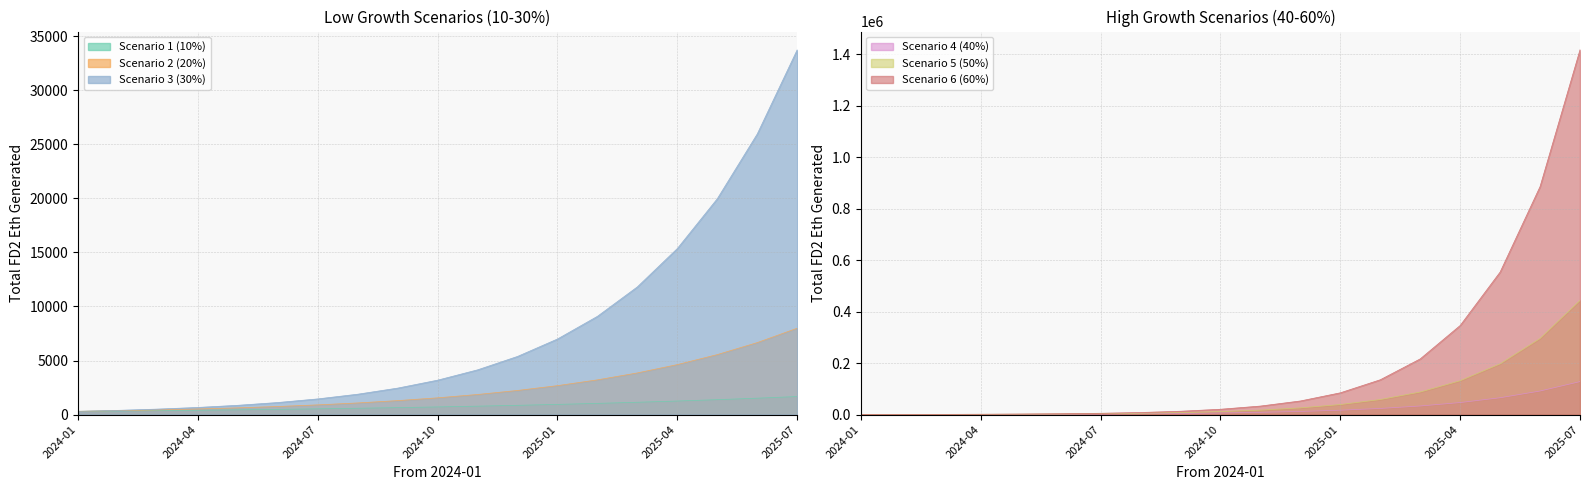

True or false: Scenario 6 (60%) and Scenario 2 (20%) cross at least once.

False